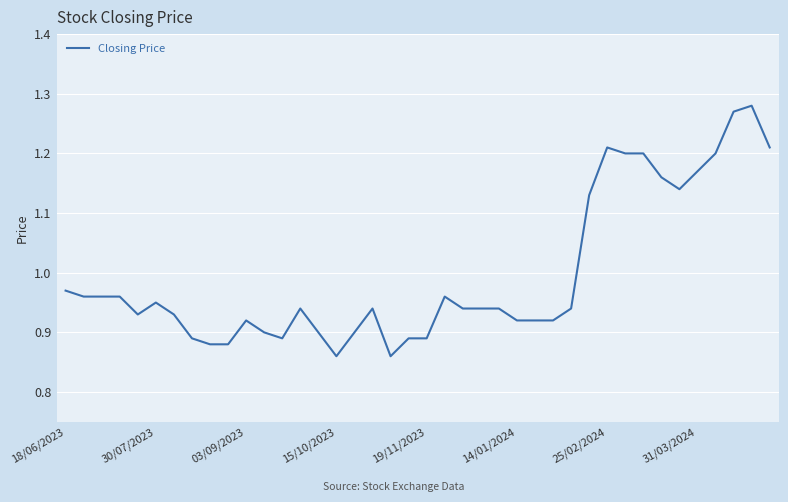

What is the difference between the maximum and minimum values?

0.4